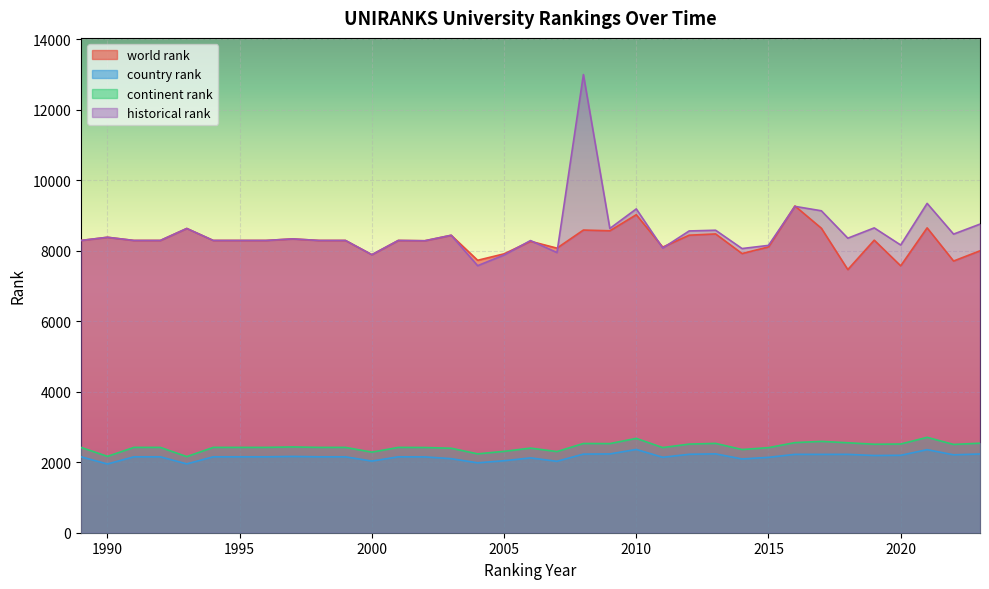

What is the average value of the historical rank series?

8535.3